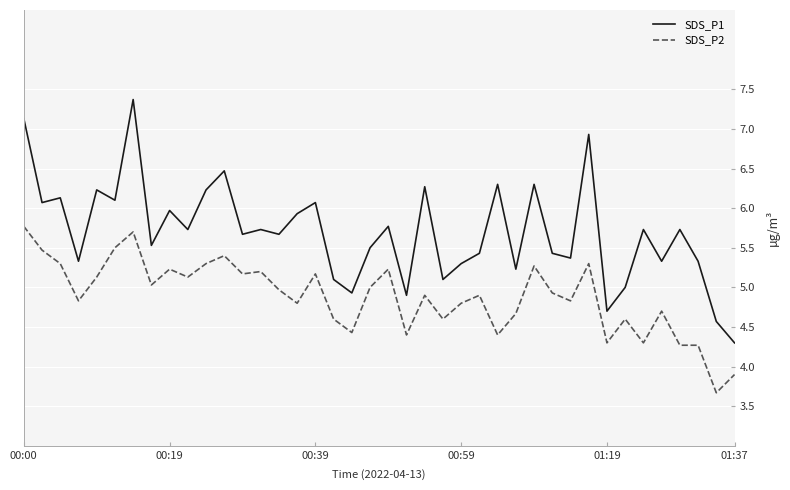

Which series has the largest range (max minus min)?

SDS_P1